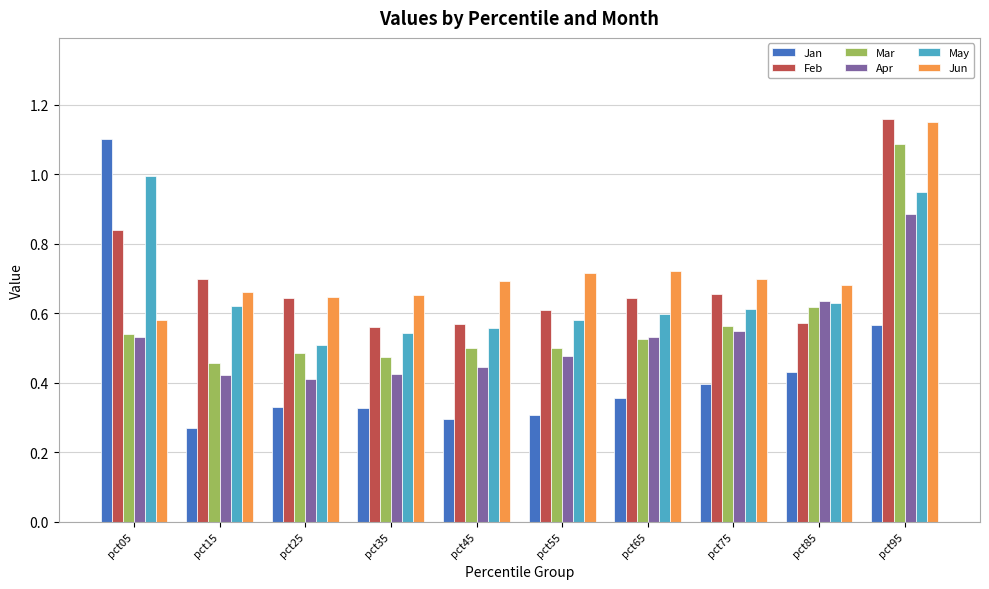

At which category does the chart reach its minimum across all series?

pct15